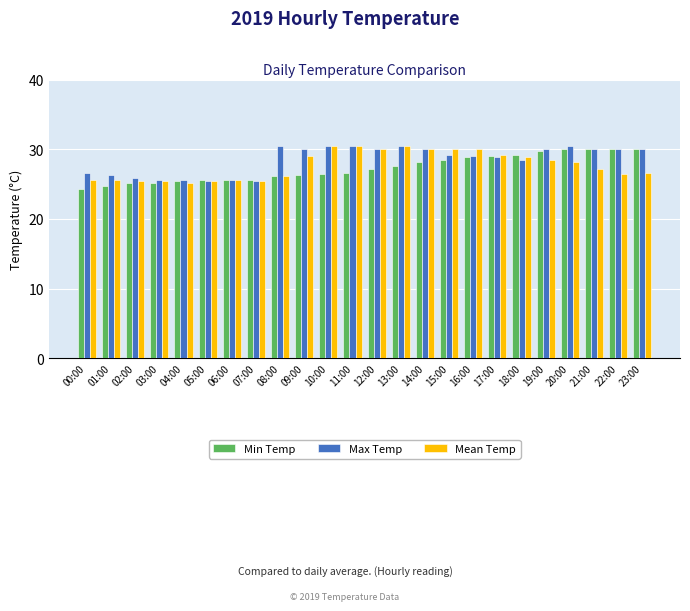

True or false: Mean Temp has a value of 48.9 at 11:00.

False